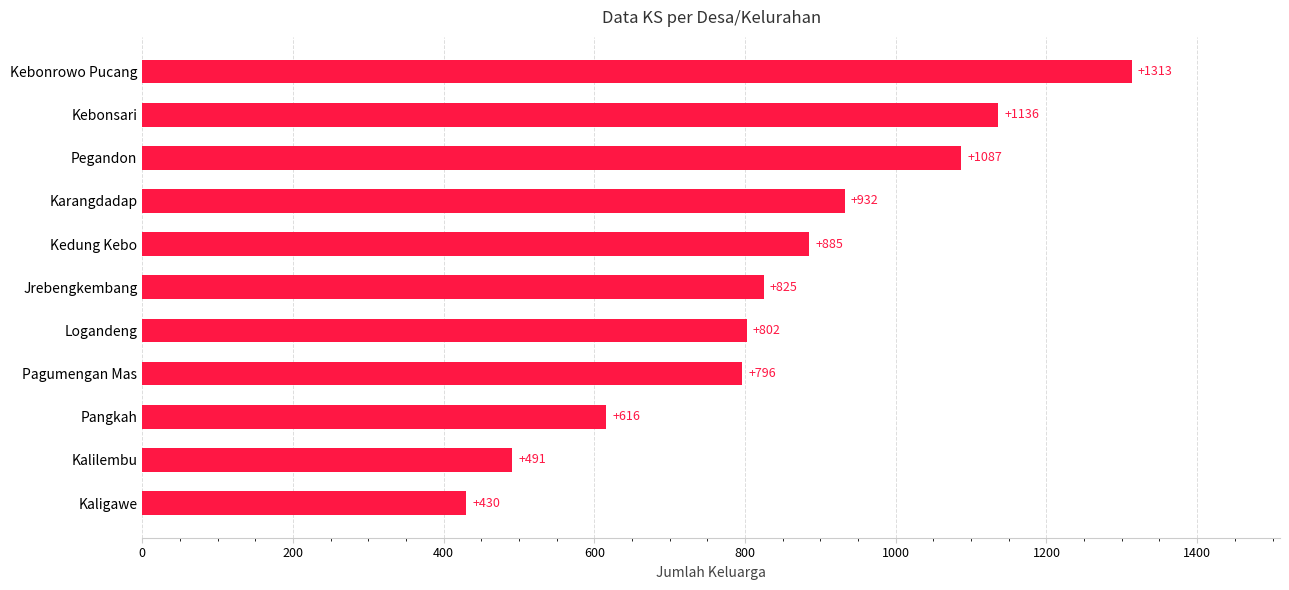

The chart shows a value of 430 at Kaligawe. True or false?

True